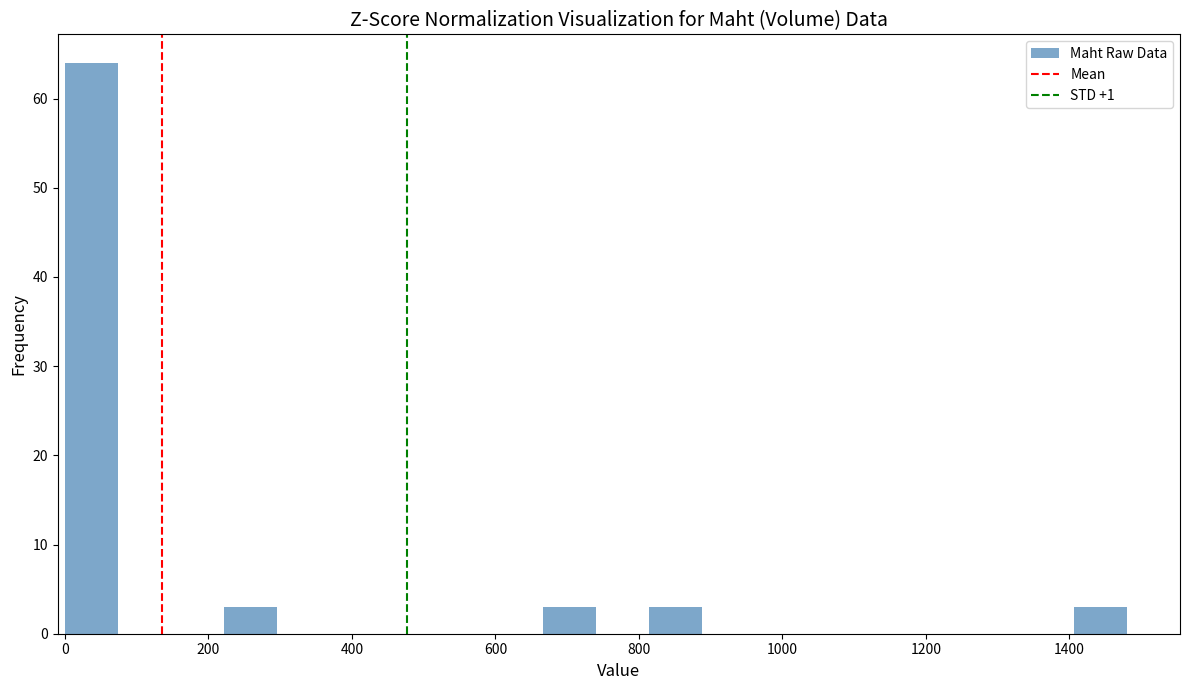

Around what value on the x-axis is the tallest bar? Give the approximate position of its centre, as read against the axis.

40